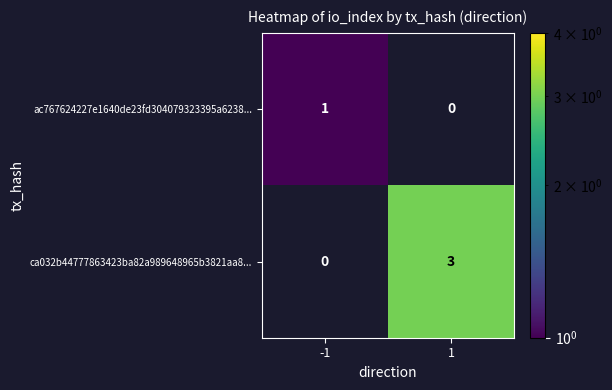

The ac767624227e1640de23fd304079323395a6238... series shows 0 at 1. True or false?

True